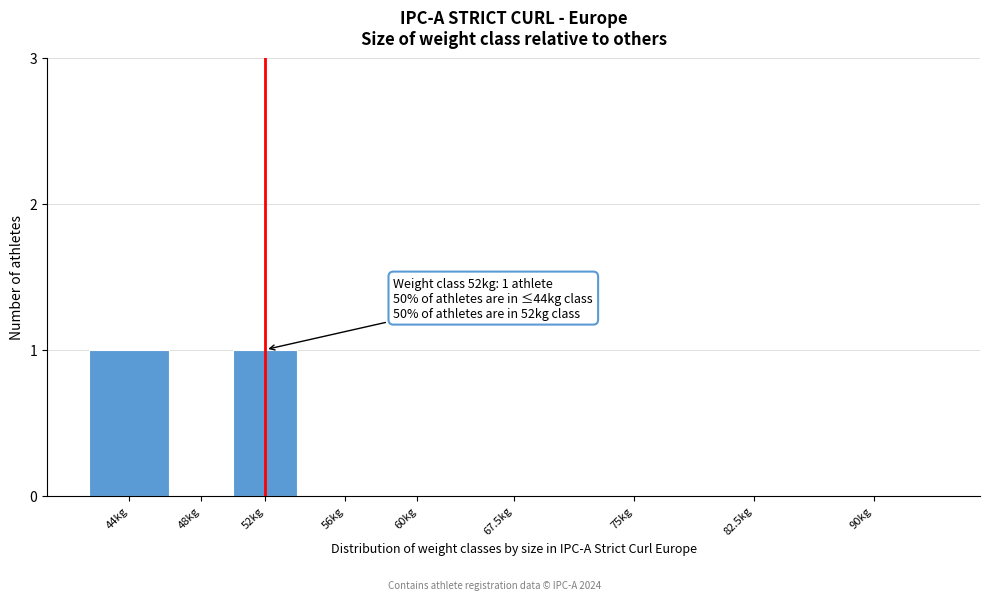

Reading left to right, list all the values displayed in this chart.

44kg=1	48kg=0	52kg=1	56kg=0	60kg=0	67.5kg=0	75kg=0	82.5kg=0	90kg=0